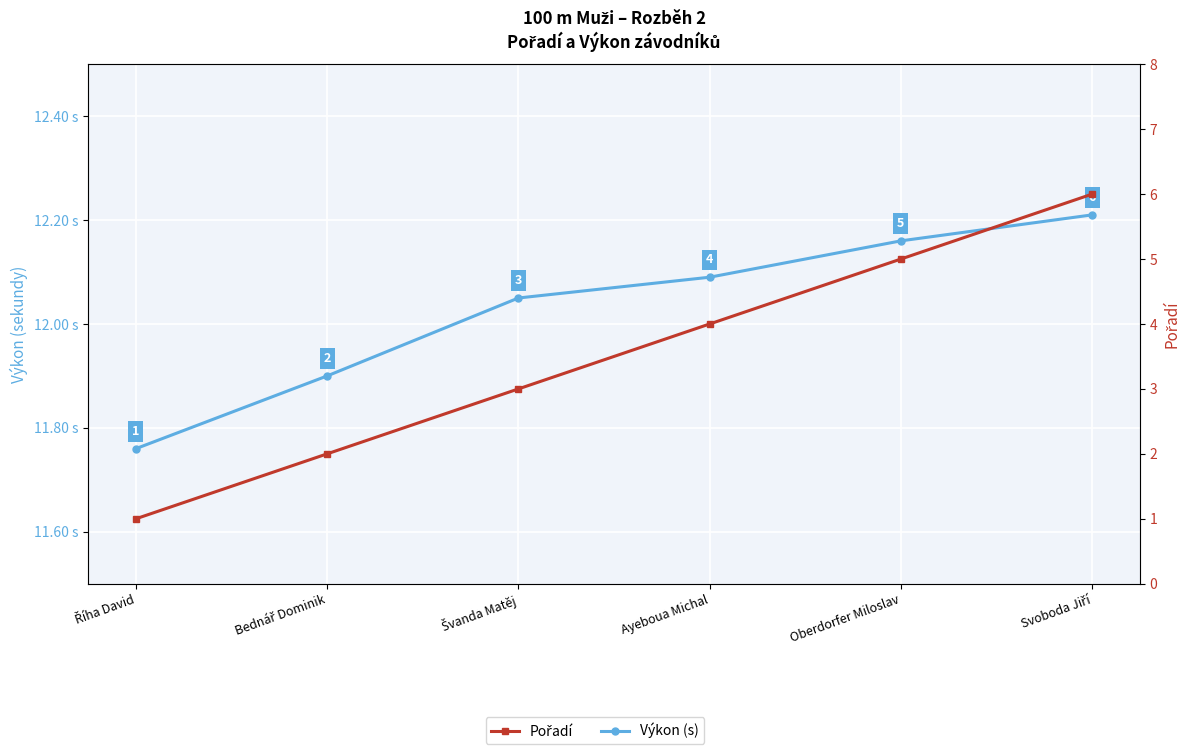

Is this an area chart (filled region under the line)?

No